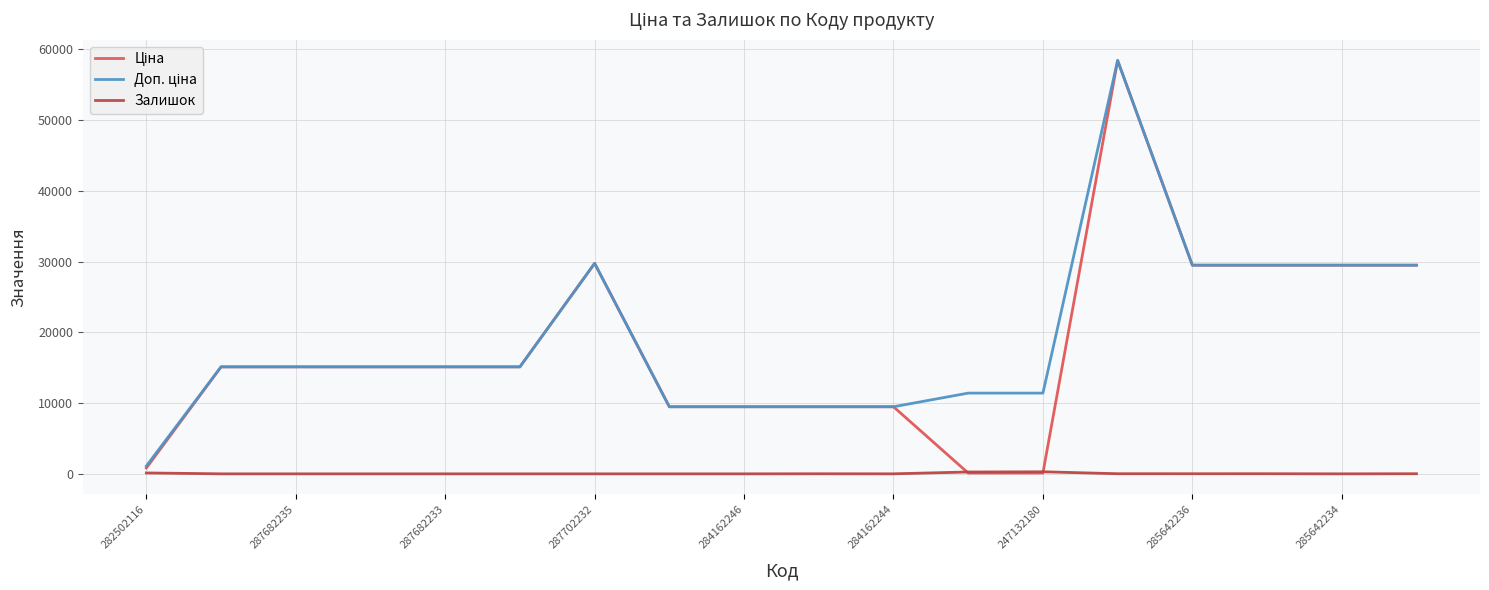

What is the maximum value shown in the chart?

58426.5